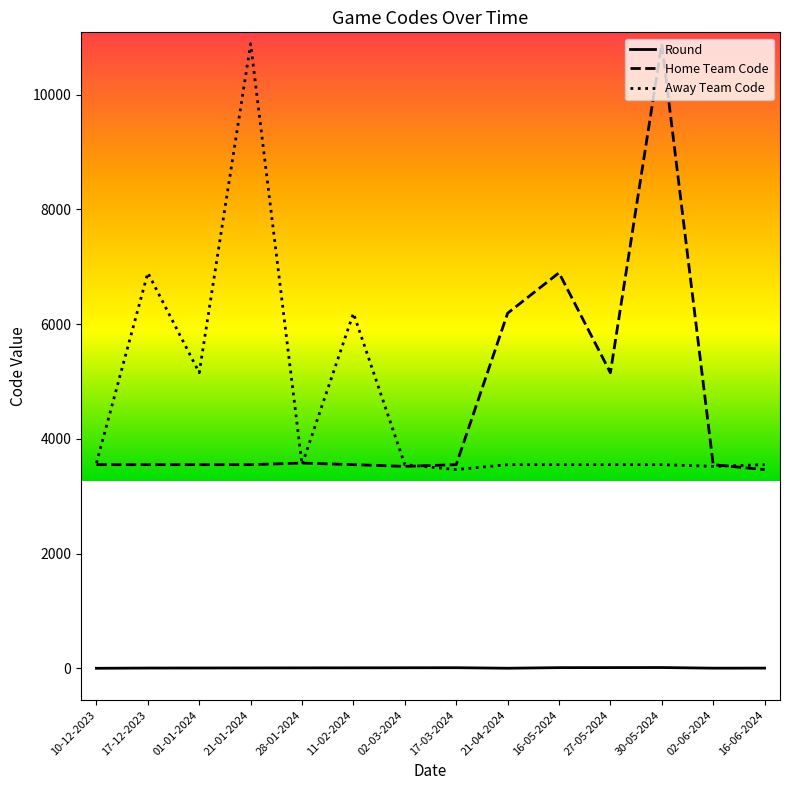

The value of Home Team Code at 02-06-2024 is 3551. True or false?

True